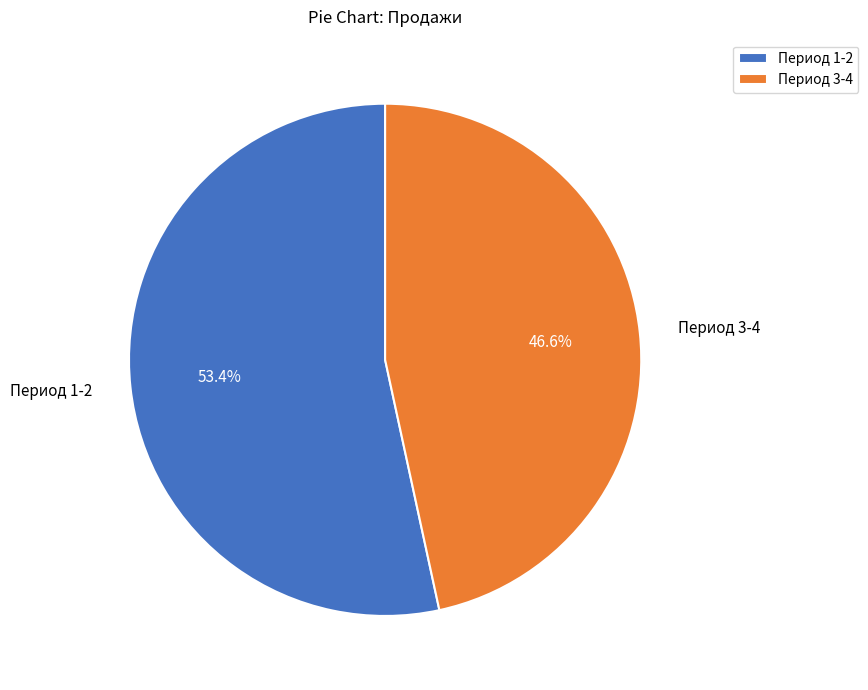

What is the majority slice?

Период 1-2